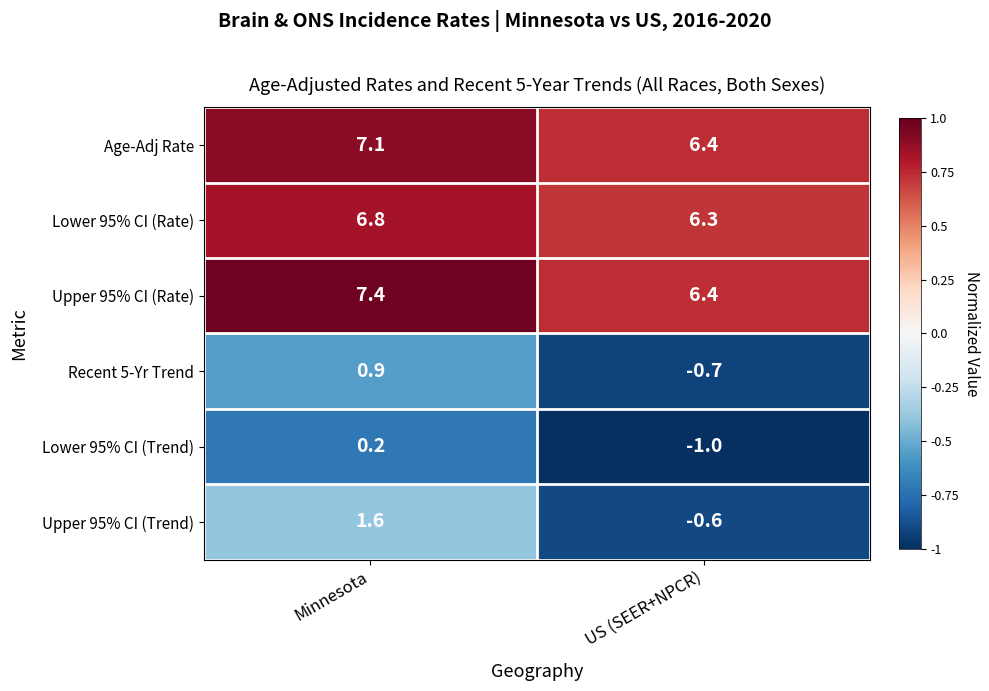

Which series has the largest total across all categories?

Upper 95% CI (Rate)